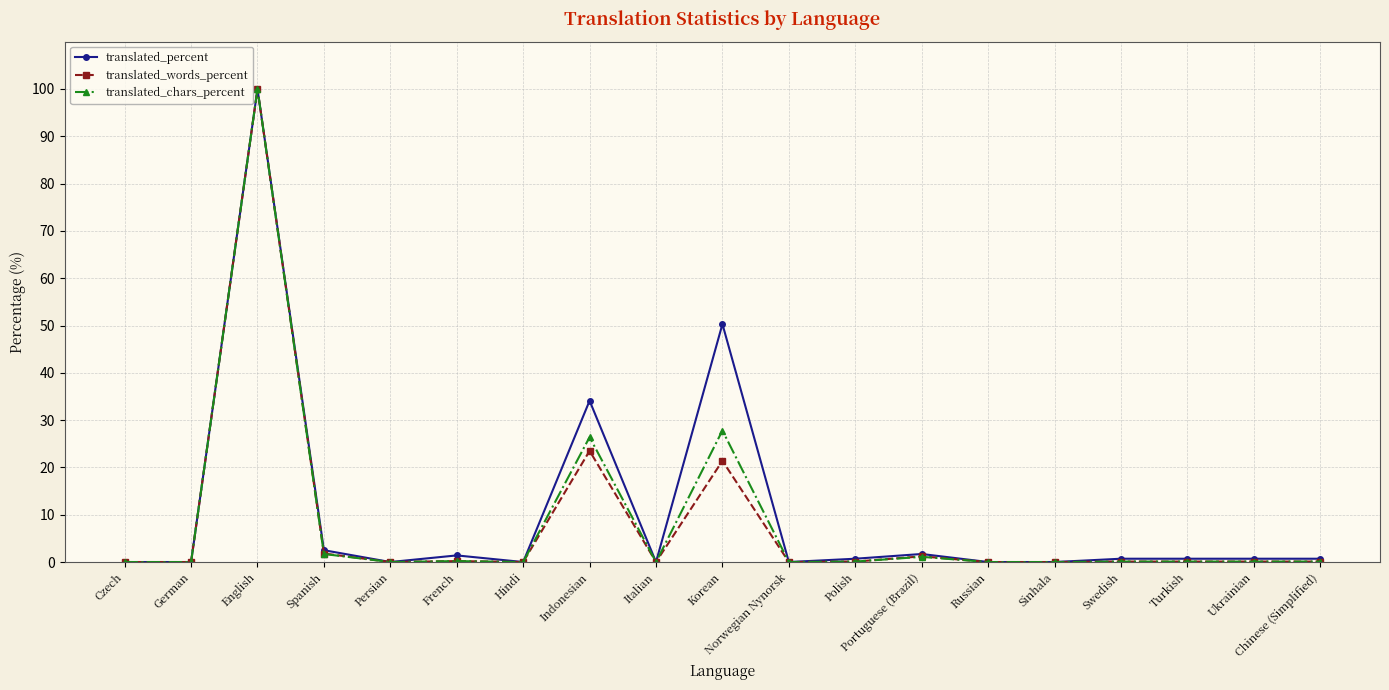

What is the total value across all series at Ukrainian?

0.9